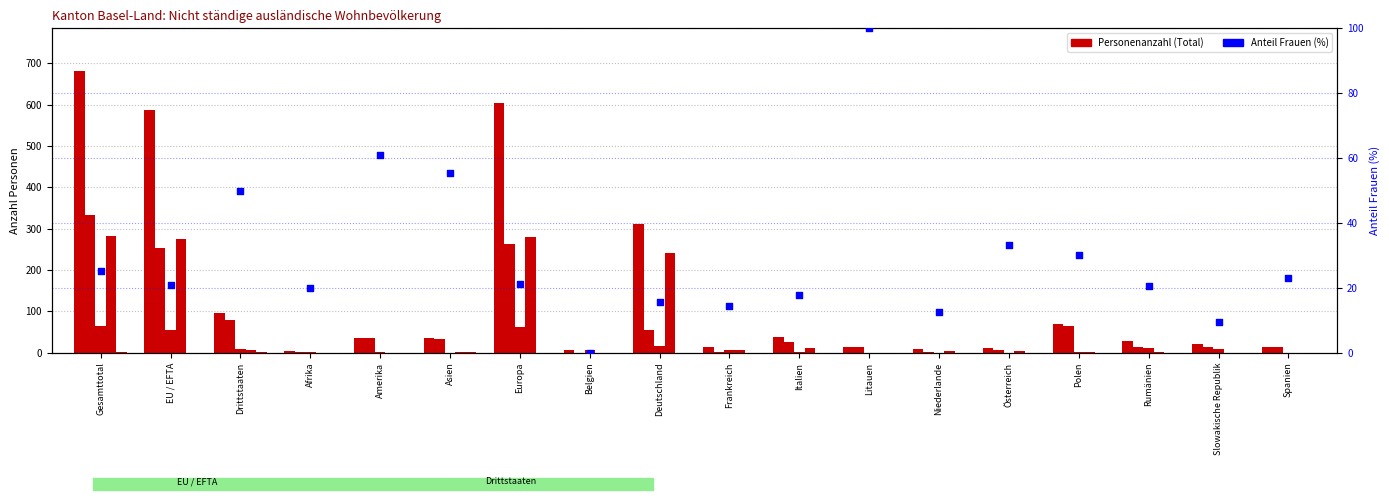

Which series has the widest spread of Y values?

Total